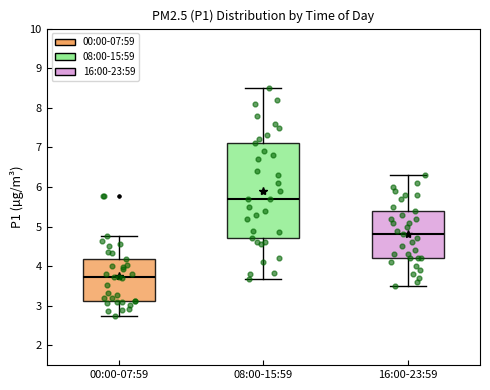

Reading left to right, transcribe this box plot: for each box, give where its median line is, the range the box spans, and where its two whiskers end, as read against the y-axis. The values are not printed on the chart, so give them approximately, as read against the axis.

00:00-07:59: median 3.7, box 3.1 to 4.2, whiskers 2.7 to 4.8
08:00-15:59: median 5.7, box 4.7 to 7.1, whiskers 3.7 to 8.5
16:00-23:59: median 4.8, box 4.2 to 5.4, whiskers 3.5 to 6.3